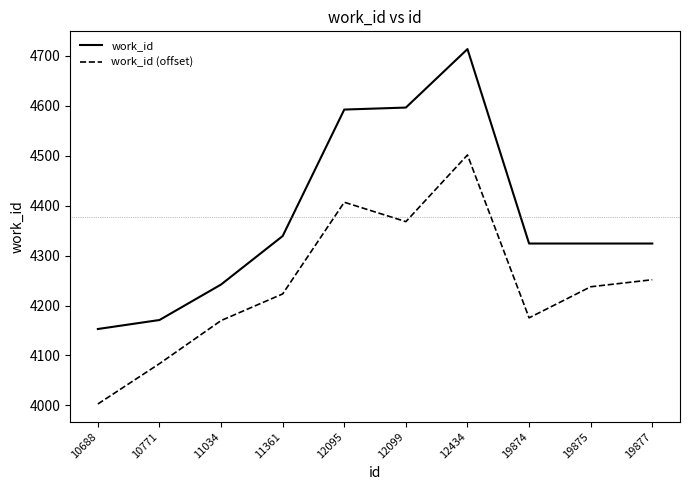

What is the sum of the work_id (offset) values at 10771 and 19877?

8335.3